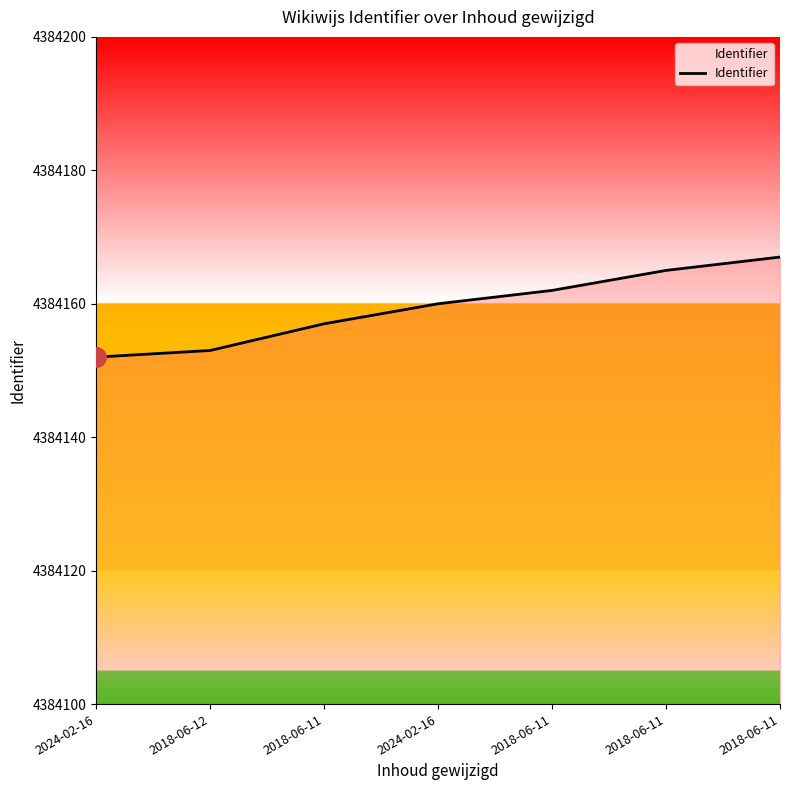

How many values are below 4384160?

3